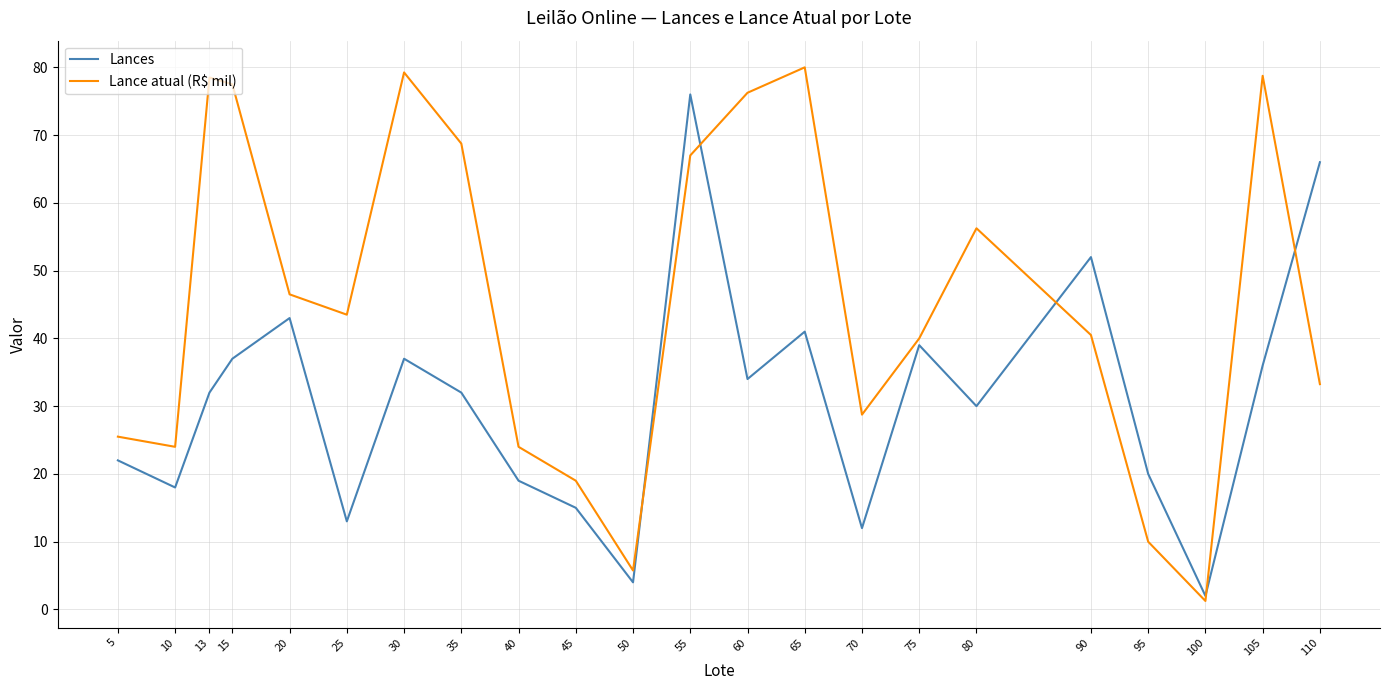

At which label does Lances reach its minimum?

100